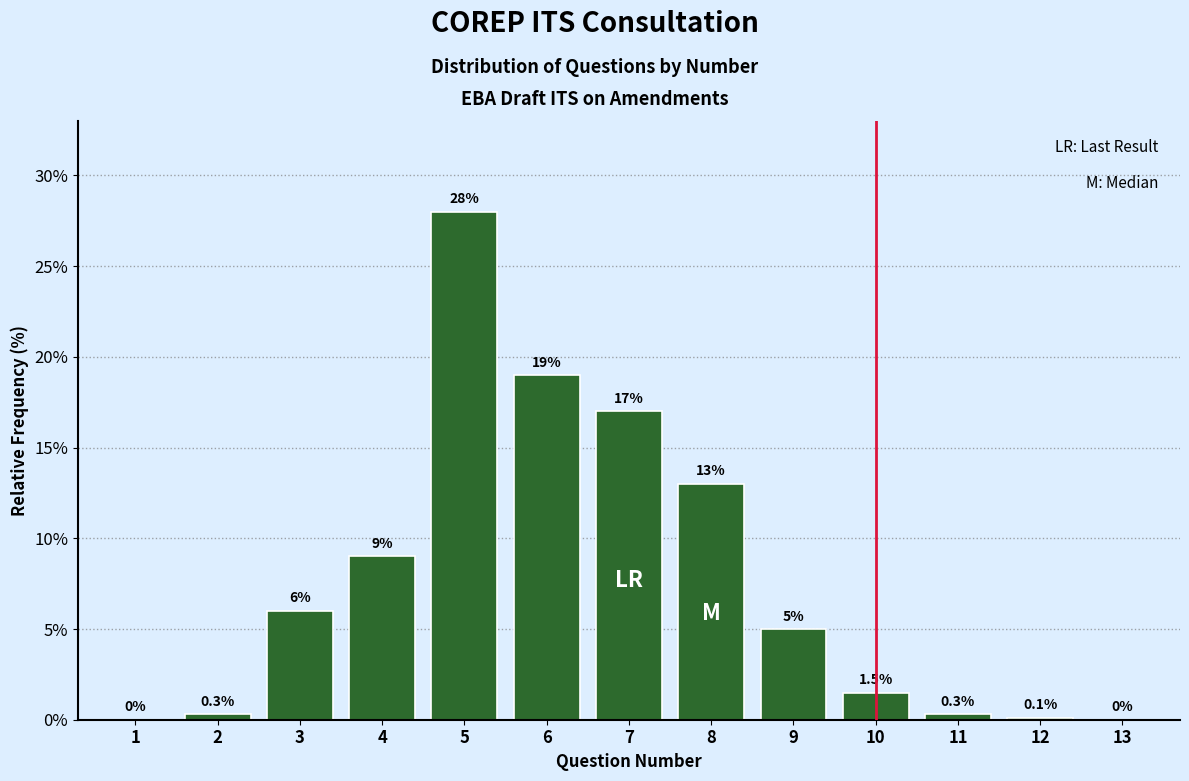

Reading left to right, list all the values displayed in this chart.

1=0.0	2=0.3	3=6.0	4=9.0	5=28.0	6=19.0	7=17.0	8=13.0	9=5.0	10=1.5	11=0.3	12=0.1	13=0.0